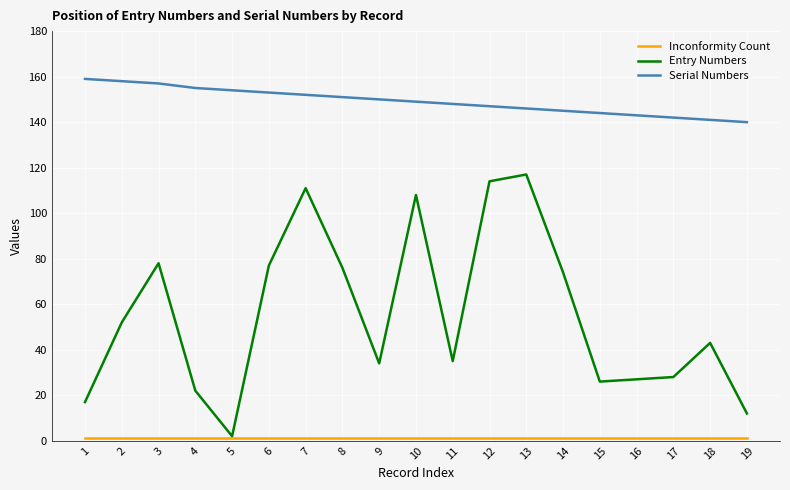

True or false: Entry Numbers has a value of 2 at 5.

True